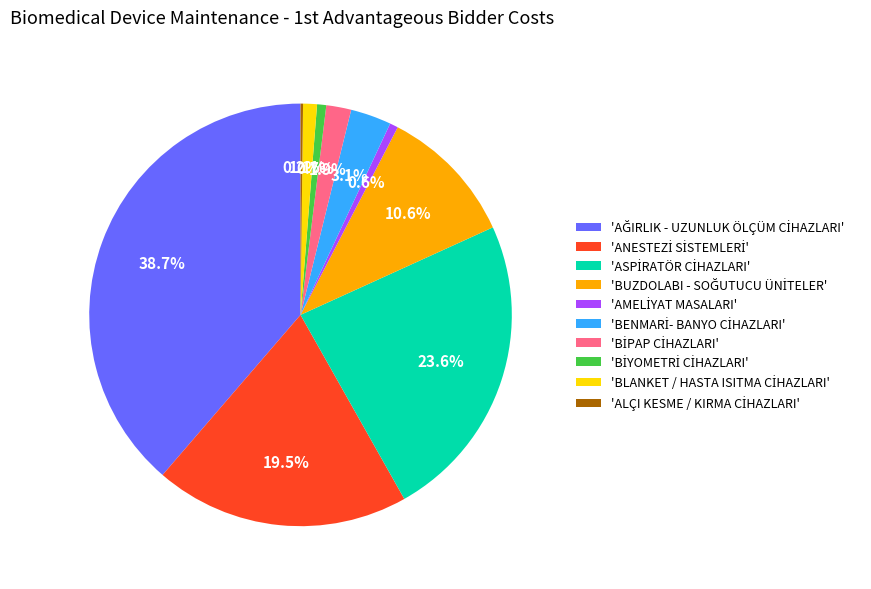

Does any single category account for the majority?

No